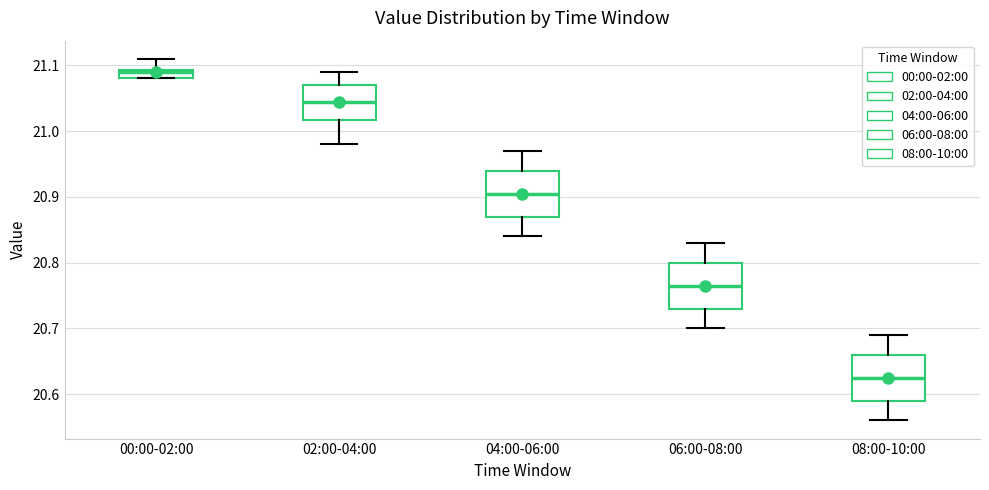

Which box's median line is the lowest?

08:00-10:00